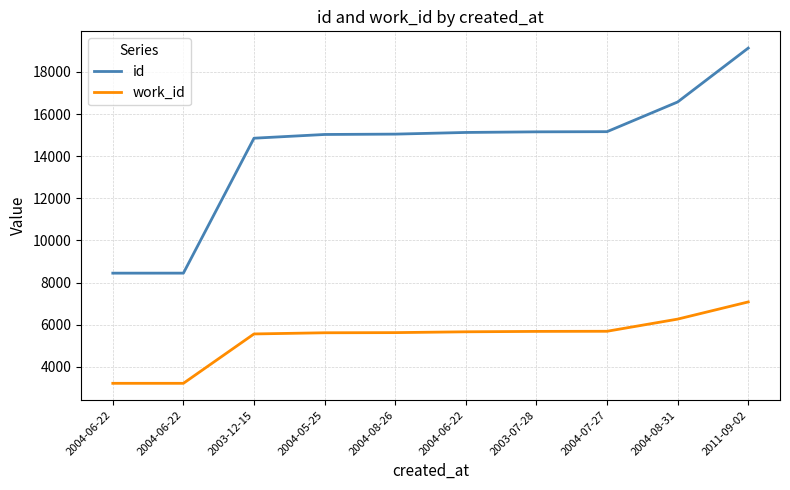

What are all the series names shown in the legend?

id, work_id